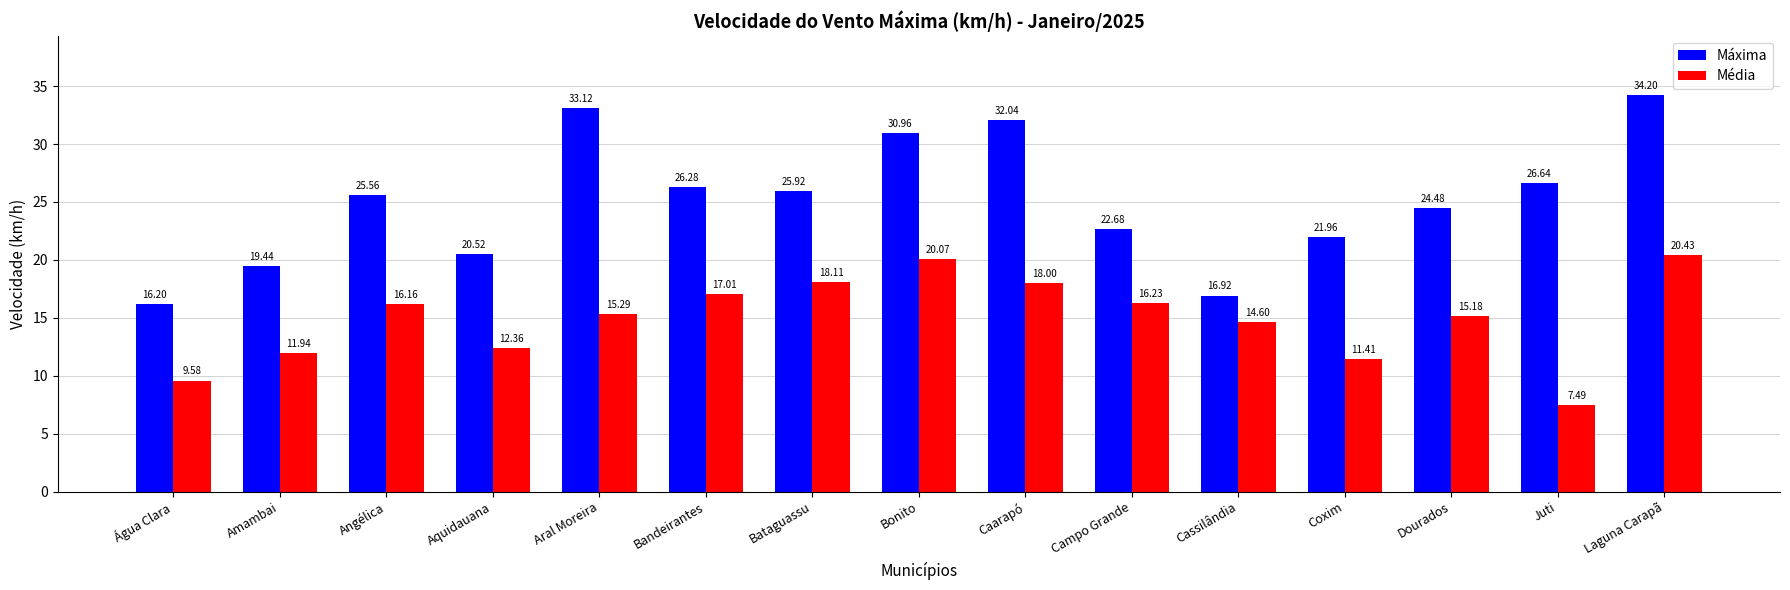

Rank the series at Aquidauana from highest to lowest value.

Máxima, Média